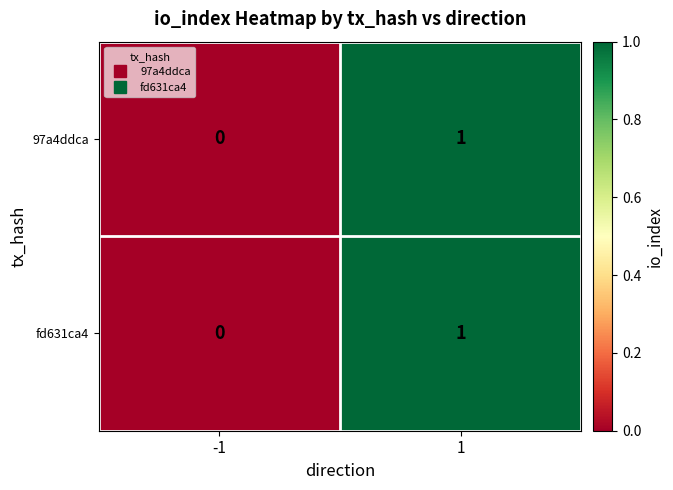

The 97a4ddca series shows 0 at -1. True or false?

True